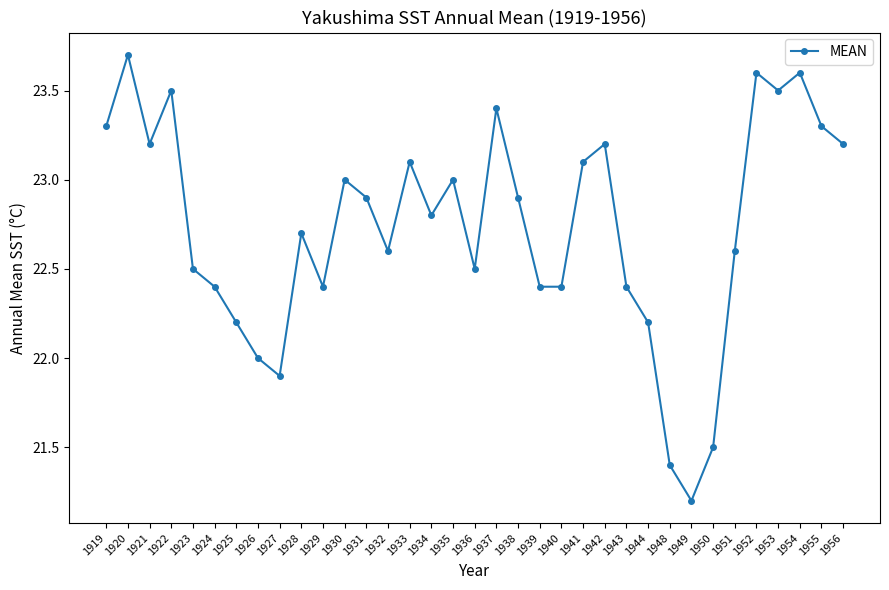

True or false: the data has more than 1 interior local peaks.

True